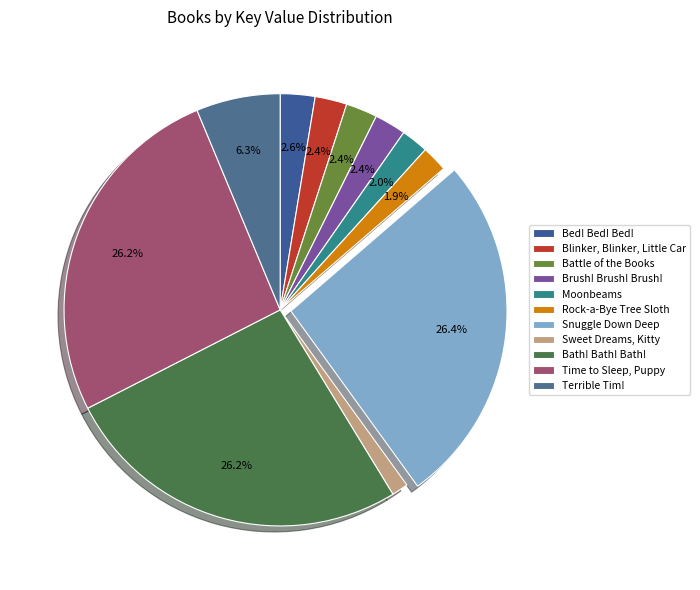

To the nearest percent, what percentage of the pie is Bath! Bath! Bath!?

26%